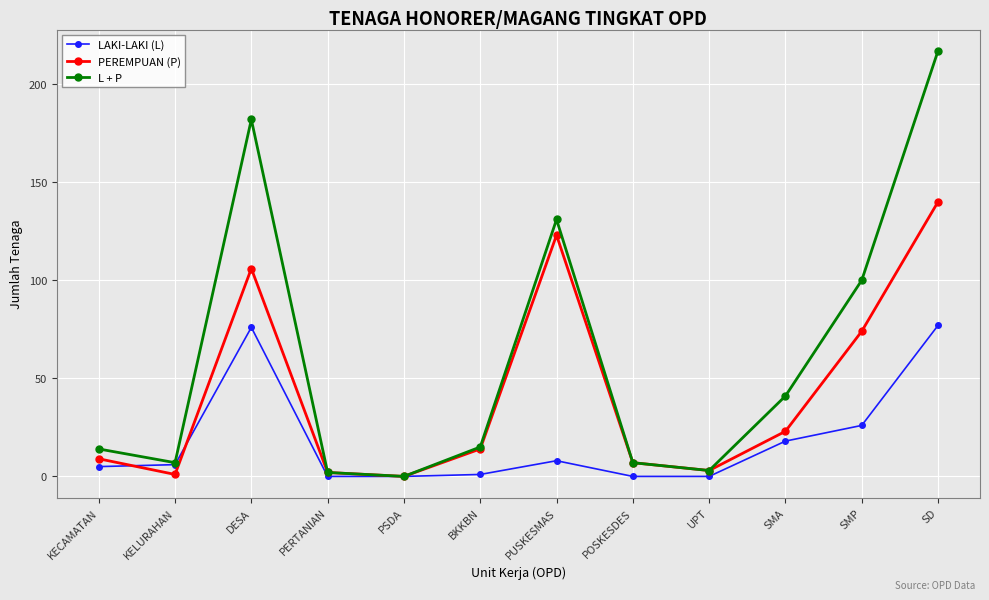

How many categories are shown in the chart?

12